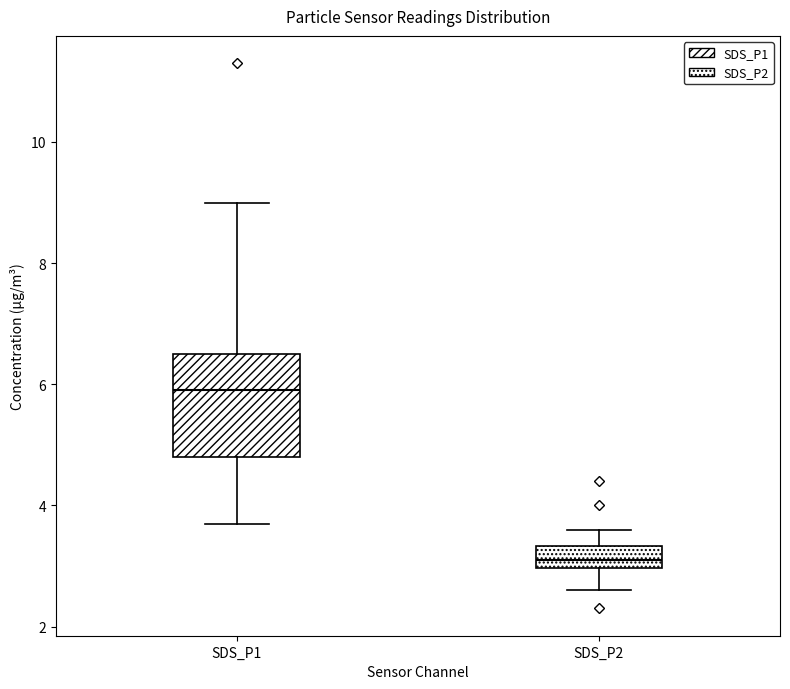

Reading left to right, read every box against the y-axis: the position of its median line, the range the box covers, and the ends of its whiskers. The values are not printed on the chart, so give them approximately, as read against the axis.

SDS_P1: median 6.0, box 4.8 to 6.6, whiskers 3.8 to 9.0
SDS_P2: median 3.2, box 3.0 to 3.4, whiskers 2.6 to 3.6